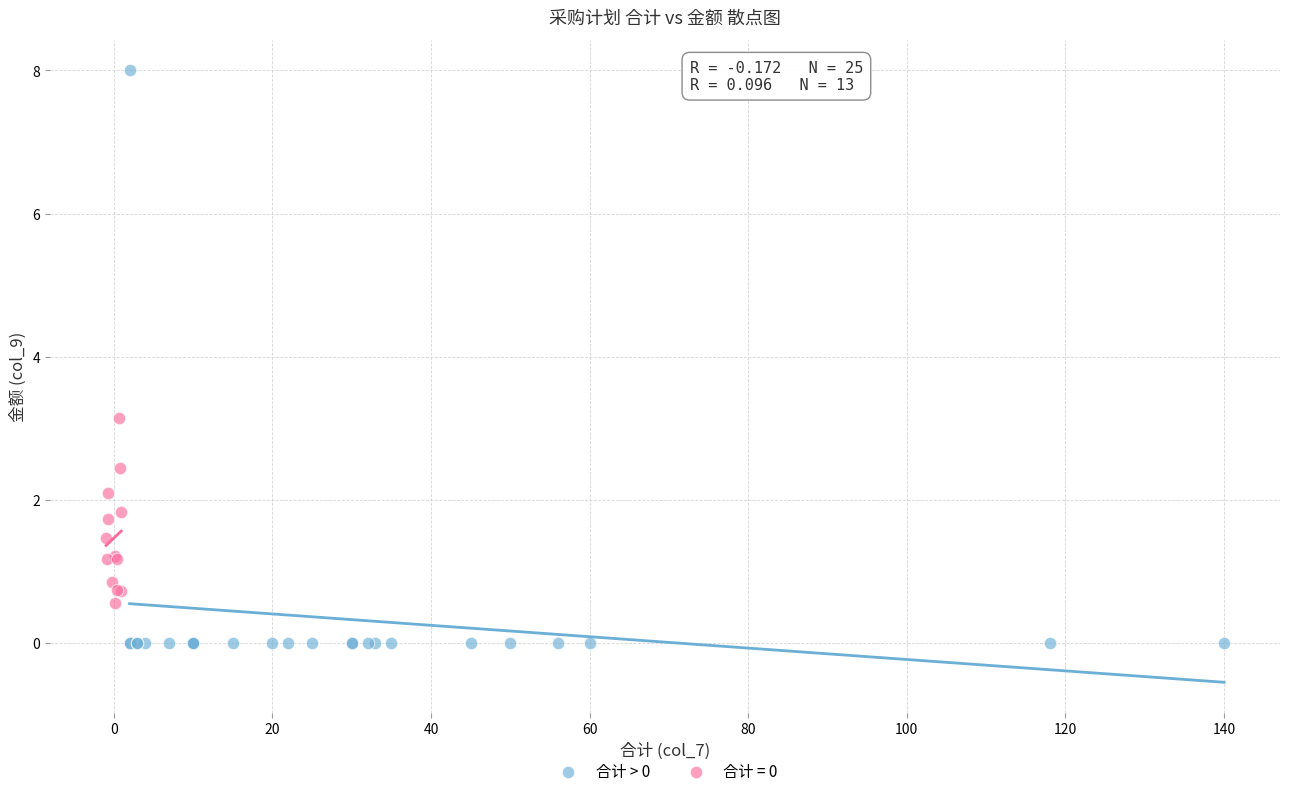

Which series contains the highest Y value?

合计 > 0